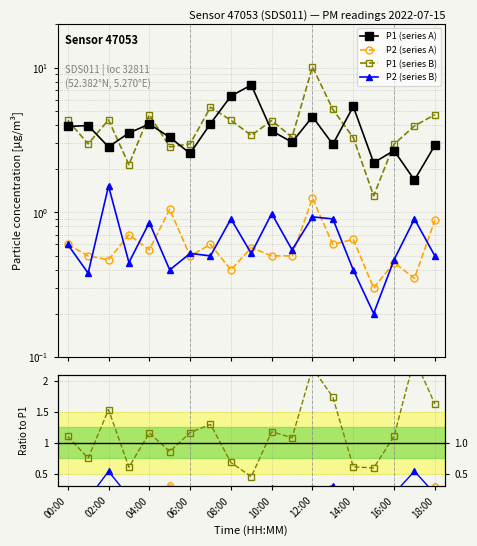

Which series has the largest total across all categories?

P1_b